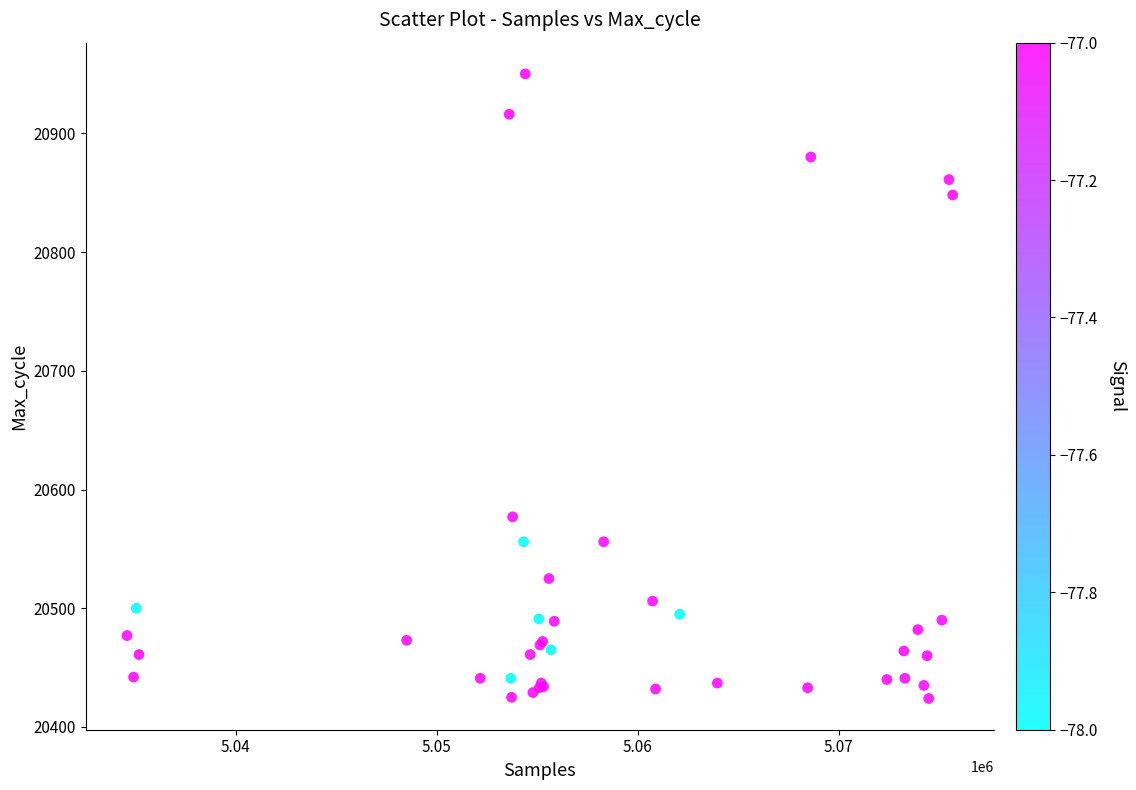

What Y value in the scatter plot is closest to 20687?

20577